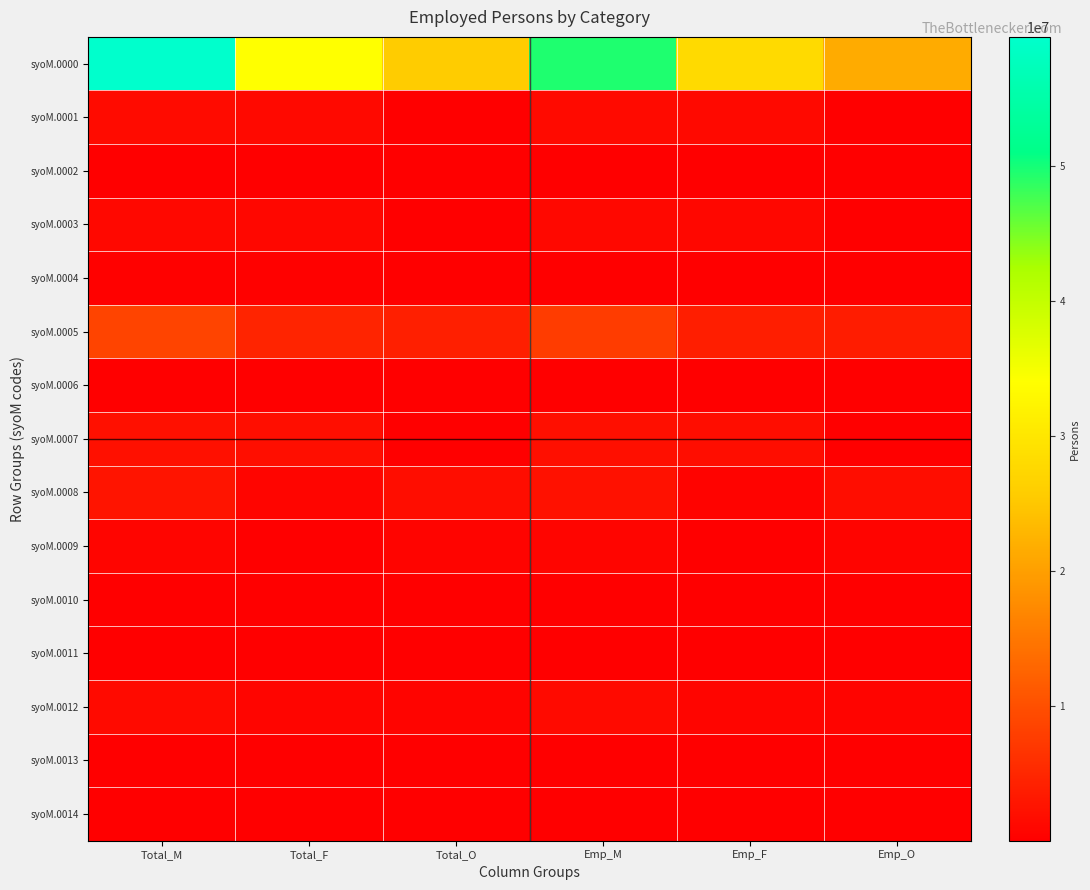

Reading right to left, list all the values displayed in this chart.

syoM.0000: Emp_O=21520600	Emp_F=28048810	Emp_M=49569420	Total_O=25508550	Total_F=34099160	Total_M=59607700
syoM.0001: Emp_O=176330	Emp_F=1178780	Emp_M=1355110	Total_O=196650	Total_F=1242530	Total_M=1439180
syoM.0002: Emp_O=5040	Emp_F=53970	Emp_M=59010	Total_O=5040	Total_F=53970	Total_M=59010
syoM.0003: Emp_O=162600	Emp_F=949000	Emp_M=1111600	Total_O=162600	Total_F=949000	Total_M=1111600
syoM.0004: Emp_O=8680	Emp_F=175810	Emp_M=184490	Total_O=29010	Total_F=239550	Total_M=268570
syoM.0005: Emp_O=3719440	Emp_F=3934140	Emp_M=7653580	Total_O=4039610	Total_F=4577410	Total_M=8617020
syoM.0006: Emp_O=20130	Emp_F=95030	Emp_M=115160	Total_O=20230	Total_F=95650	Total_M=115880
syoM.0007: Emp_O=179000	Emp_F=1856160	Emp_M=2035160	Total_O=186820	Total_F=1966850	Total_M=2153670
syoM.0008: Emp_O=1767220	Emp_F=547450	Emp_M=2314670	Total_O=1829600	Total_F=750800	Total_M=2580400
syoM.0009: Emp_O=673410	Emp_F=124720	Emp_M=798130	Total_O=678230	Total_F=126890	Total_M=805110
syoM.0010: Emp_O=8160	Emp_F=22420	Emp_M=30570	Total_O=12370	Total_F=63940	Total_M=76310
syoM.0011: Emp_O=11020	Emp_F=64400	Emp_M=75420	Total_O=19620	Total_F=131280	Total_M=150900
syoM.0012: Emp_O=683180	Emp_F=705250	Emp_M=1388430	Total_O=684740	Total_F=706820	Total_M=1391560
syoM.0013: Emp_O=12180	Emp_F=75050	Emp_M=87230	Total_O=16280	Total_F=97090	Total_M=113380
syoM.0014: Emp_O=26080	Emp_F=52840	Emp_M=78920	Total_O=39250	Total_F=70730	Total_M=109980